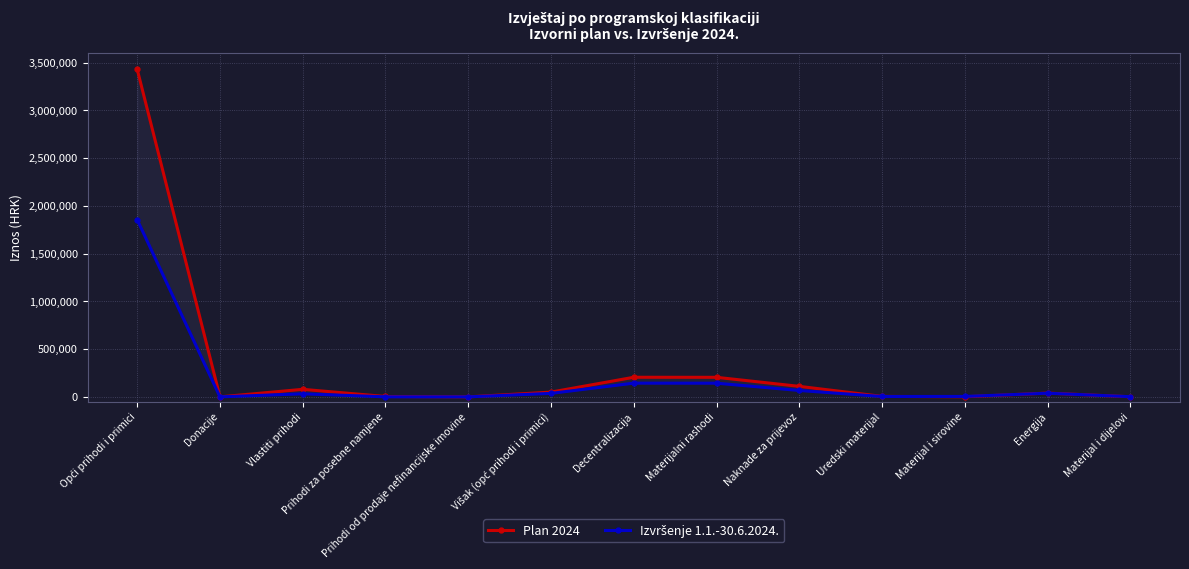

Reading left to right, what are all the values shown in this chart?

Plan 2024: Opći prihodi i primici=3429716.0	Donacije=0.0	Vlastiti prihodi=79000.0	Prihodi za posebne namjene=3980.0	Prihodi od prodaje nefinancijske imovine=100.0	Višak (opć prihodi i primici)=50000.0	Decentralizacija=205316.0	Materijalni rashodi=204786.0	Naknade za prijevoz=110140.0	Uredski materijal=5060.0	Materijal i sirovine=1020.0	Energija=39820.0	Materijal i dijelovi=1200.0
Izvršenje 1.1.-30.6.2024.: Opći prihodi i primici=1855521.3	Donacije=216.0	Vlastiti prihodi=32066.9	Prihodi za posebne namjene=507.6	Prihodi od prodaje nefinancijske imovine=67.4	Višak (opć prihodi i primici)=36680.4	Decentralizacija=143692.6	Materijalni rashodi=143200.1	Naknade za prijevoz=66848.3	Uredski materijal=3963.7	Materijal i sirovine=4464.4	Energija=38347.4	Materijal i dijelovi=1967.3